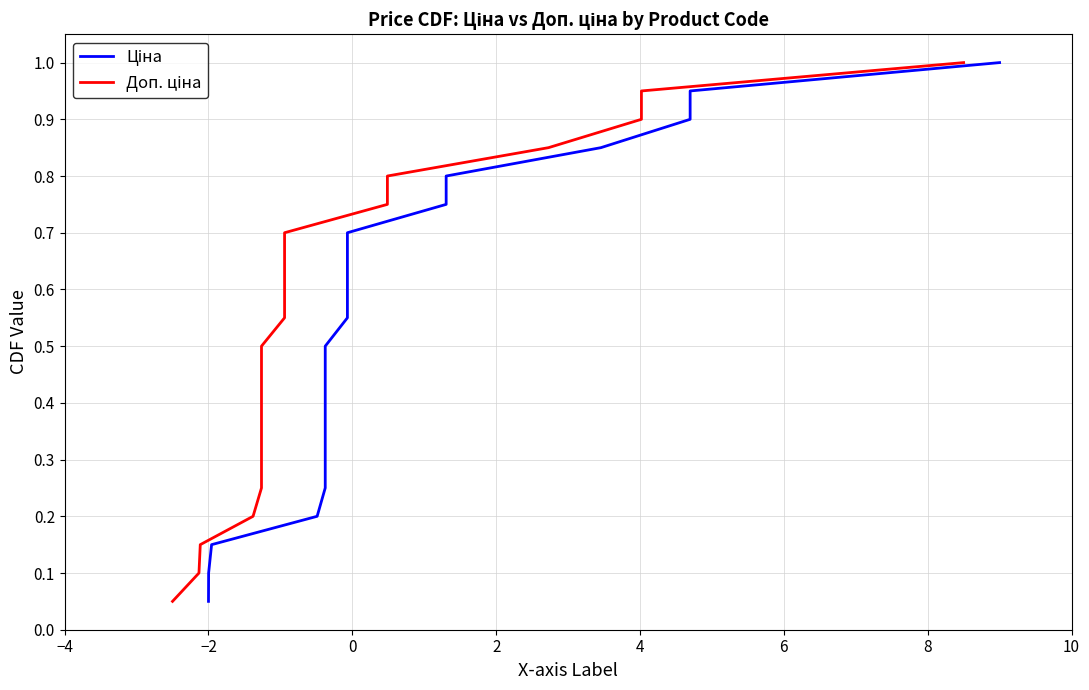

How many series are shown in this chart?

2